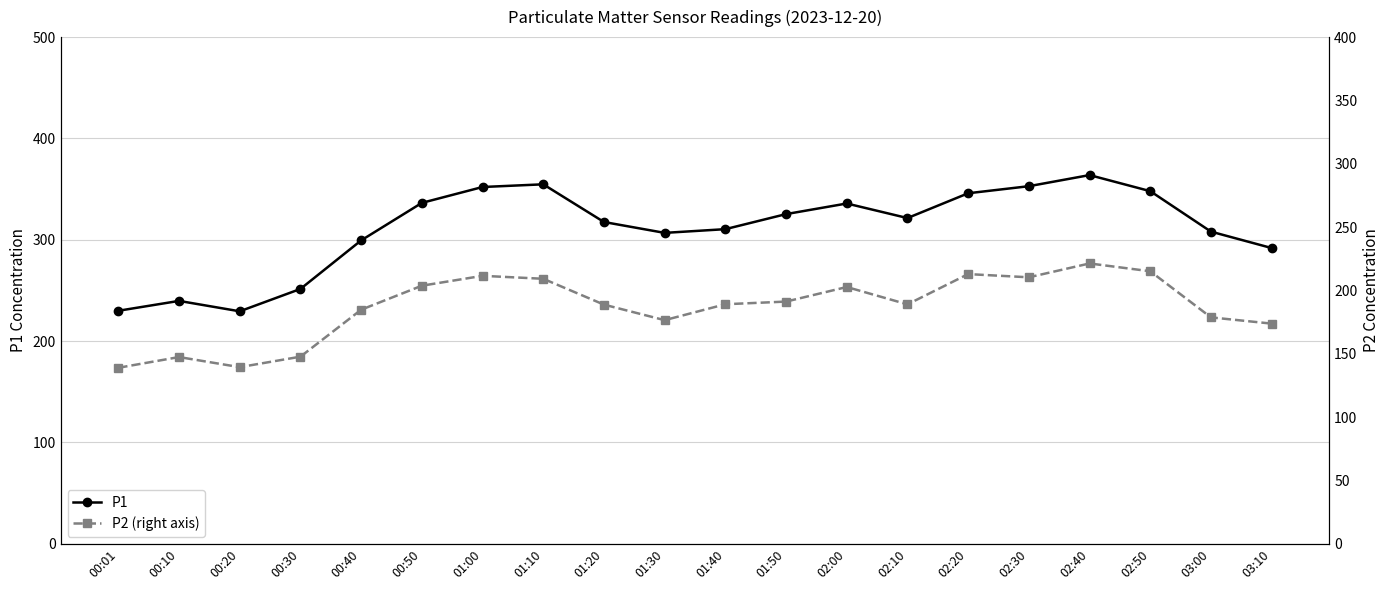

What is the label of the 1st point from the right?

03:10